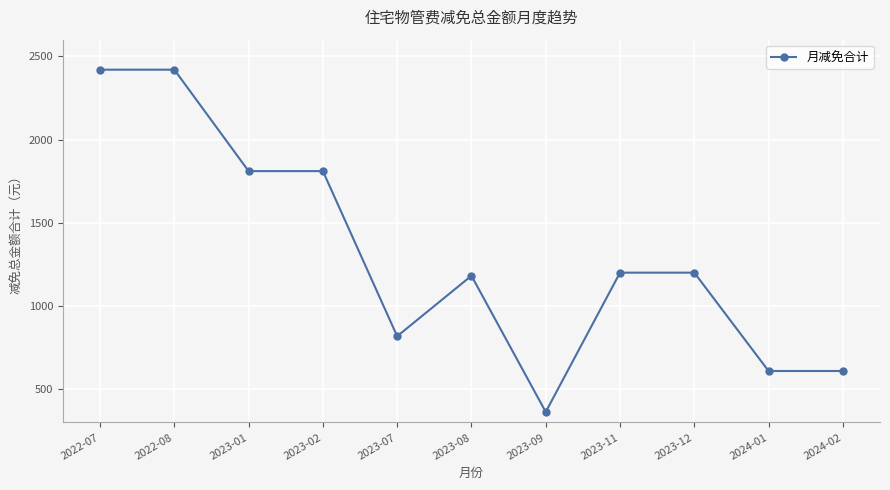

What is the minimum value shown in the chart?

363.4